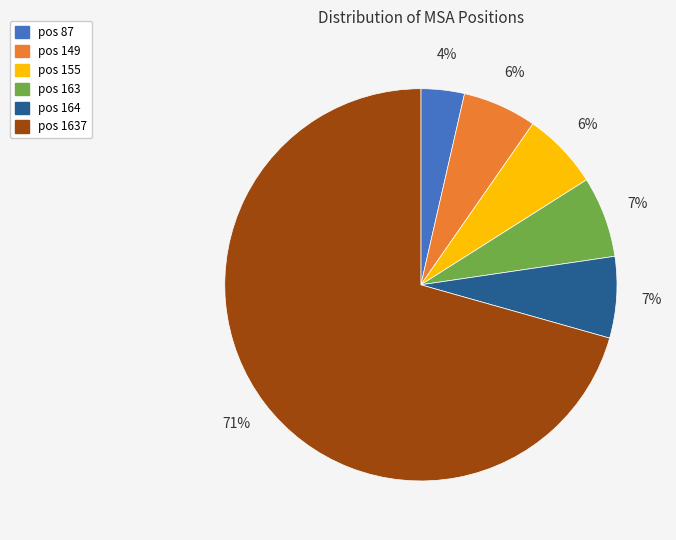

To the nearest percent, what is the average slice percentage?

17%